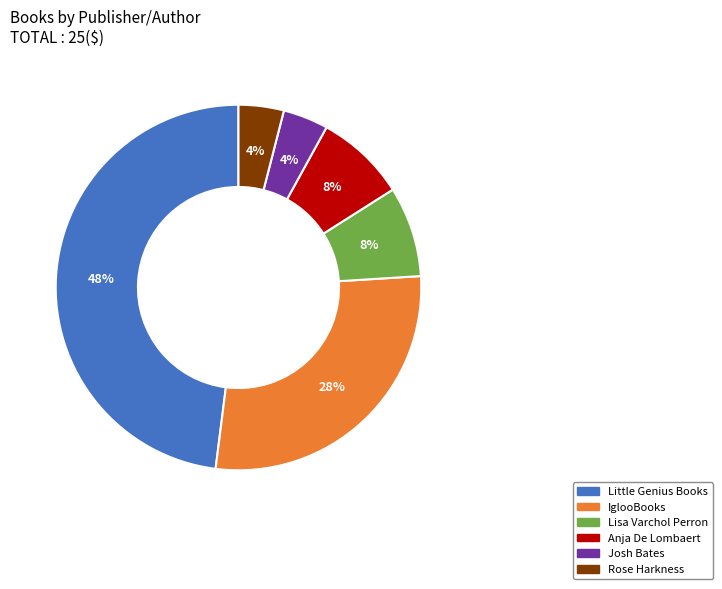

Which has a higher value, Anja De Lombaert or Josh Bates?

Anja De Lombaert